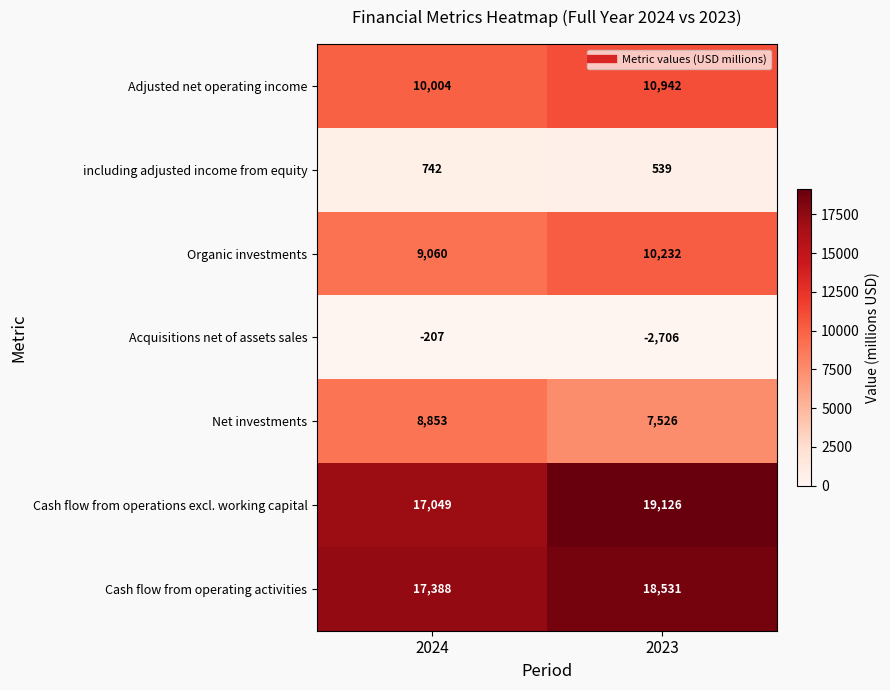

At which category is the sum across all series the highest?

2023